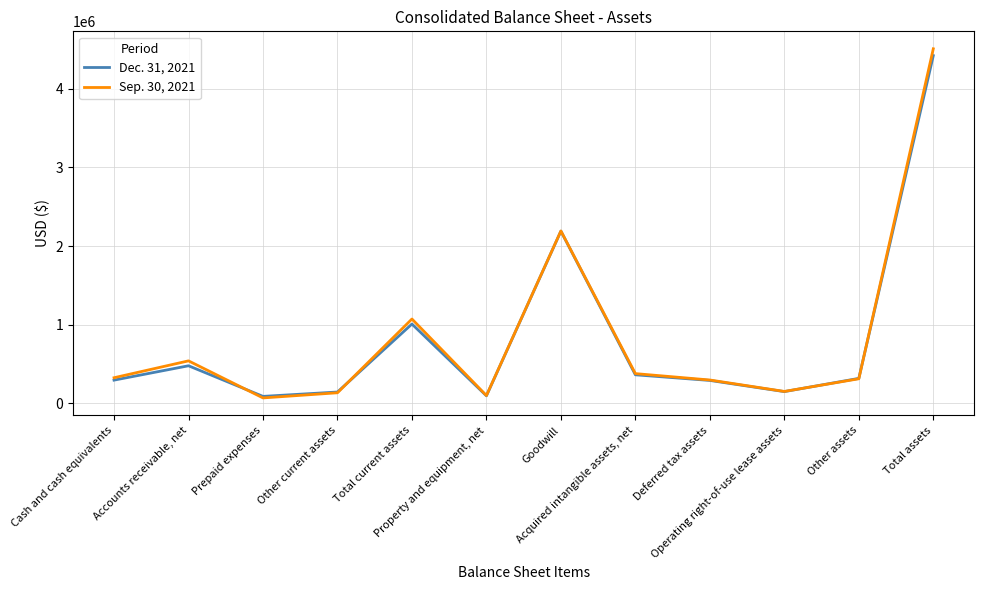

What is the spread (max minus min) of values at Other current assets?

9636